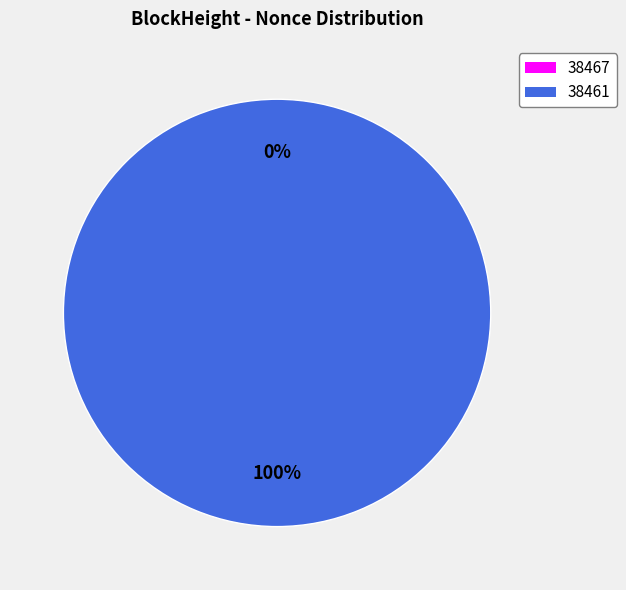

The 38467 slice represents 0% of the pie. True or false?

True